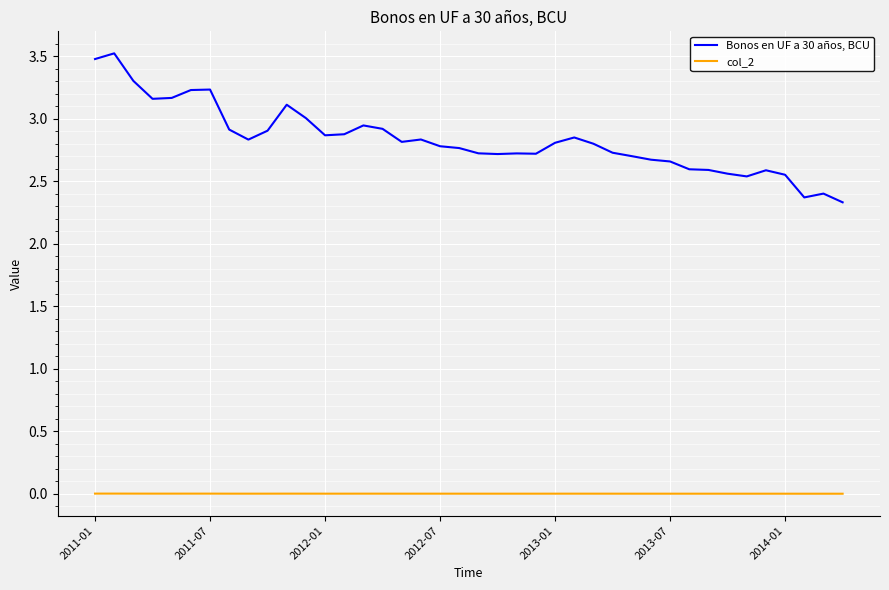

Rank the series by their average value, from highest to lowest.

Bonos en UF a 30 años, BCU, col_2